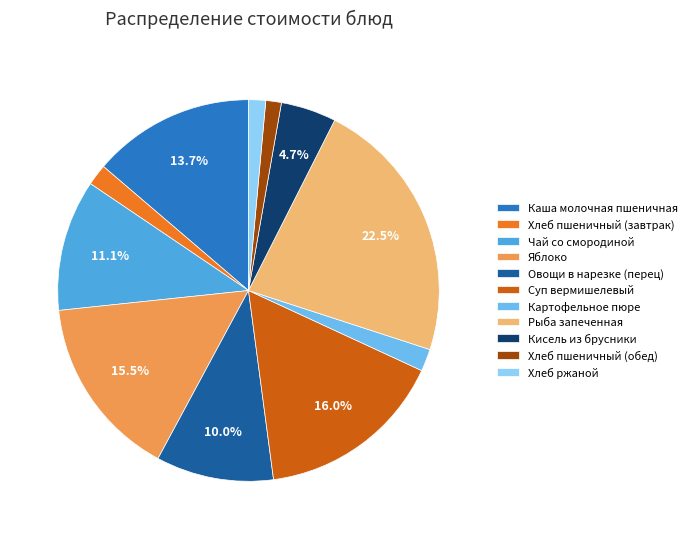

How many slices are in this pie chart?

11